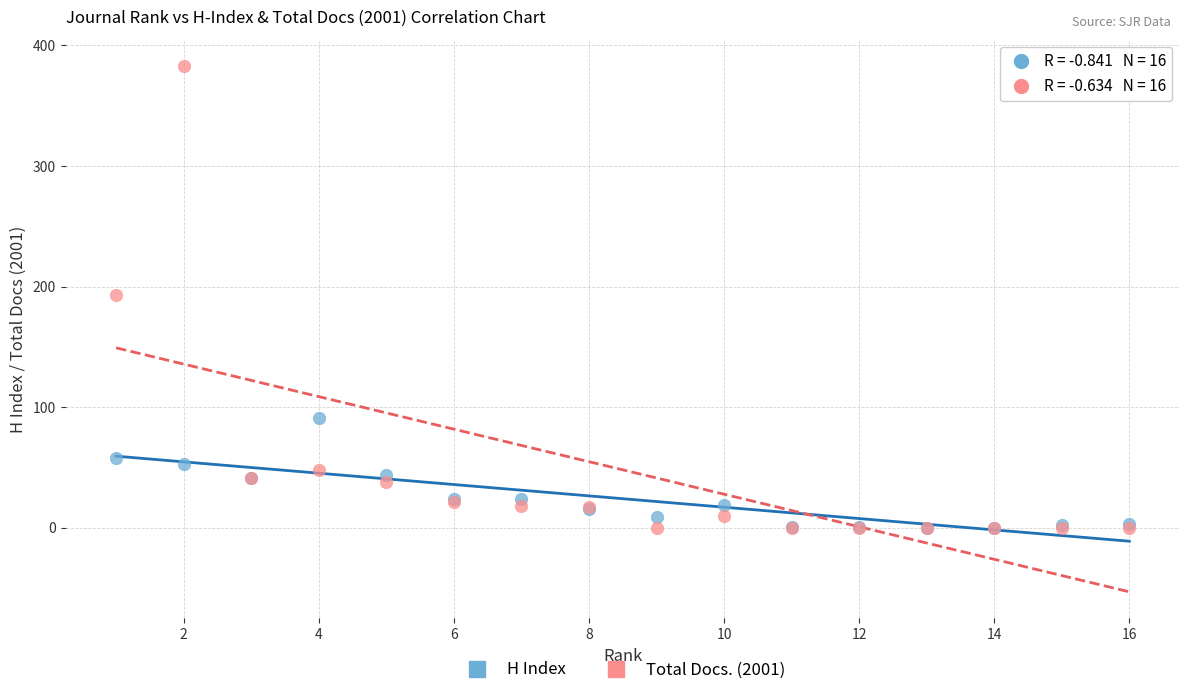

Which series has the widest spread of Y values?

Total Docs. (2001)